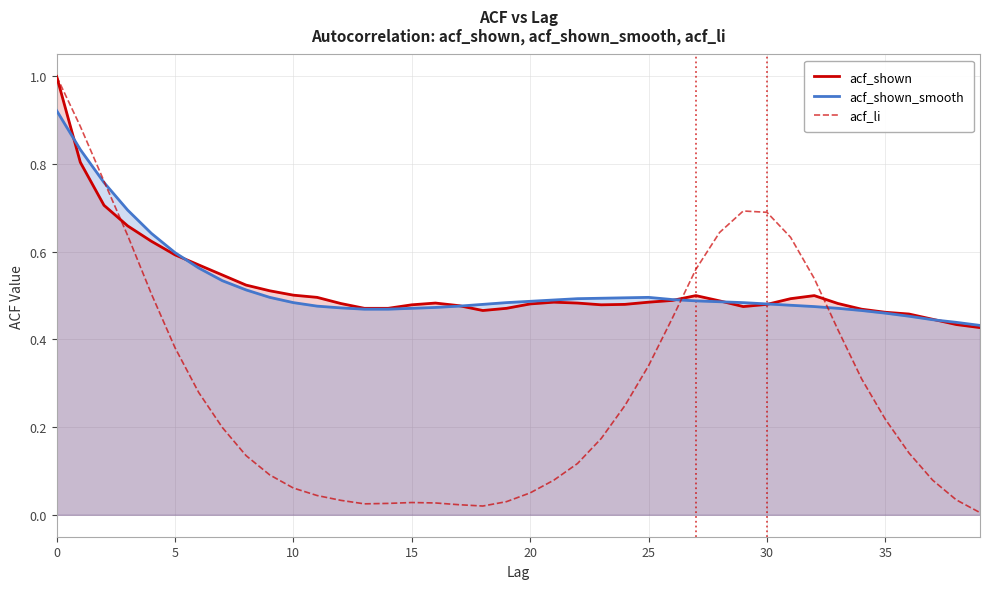

The value of acf_shown at 0 is 1.5. True or false?

False